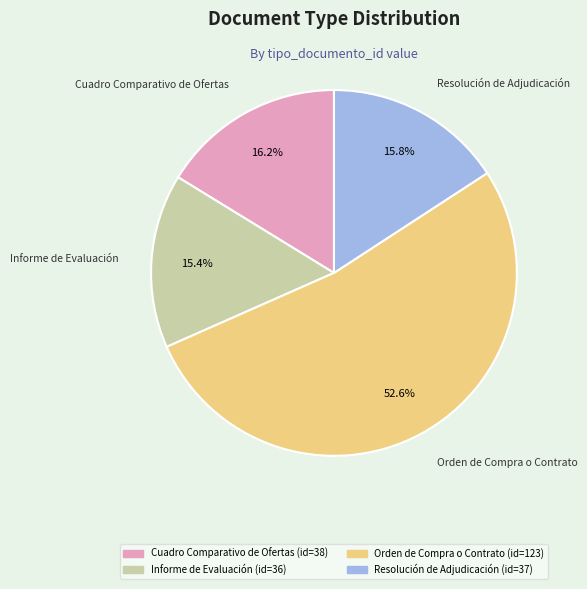

To the nearest percent, what percentage of the pie is Resolución de Adjudicación?

16%